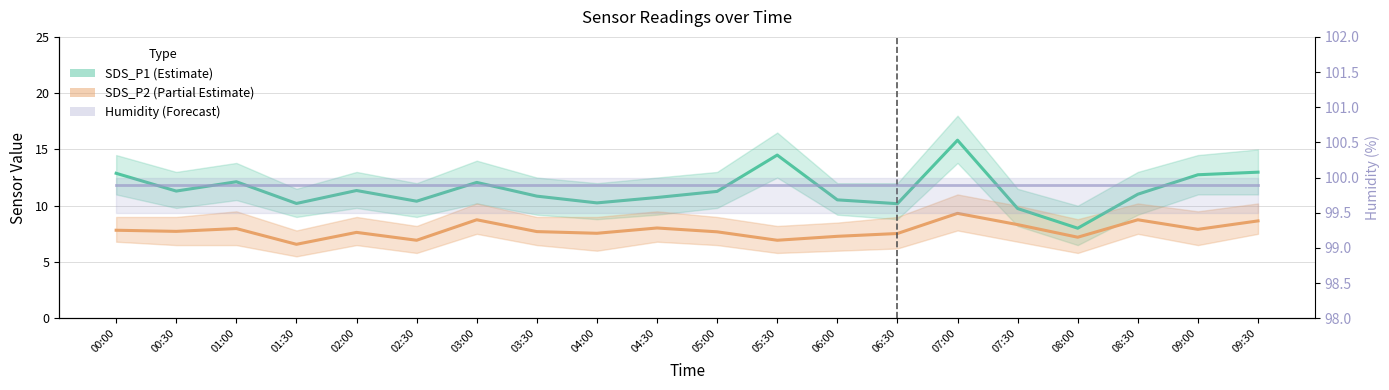

True or false: SDS_P2 and Humidity cross at least once.

False